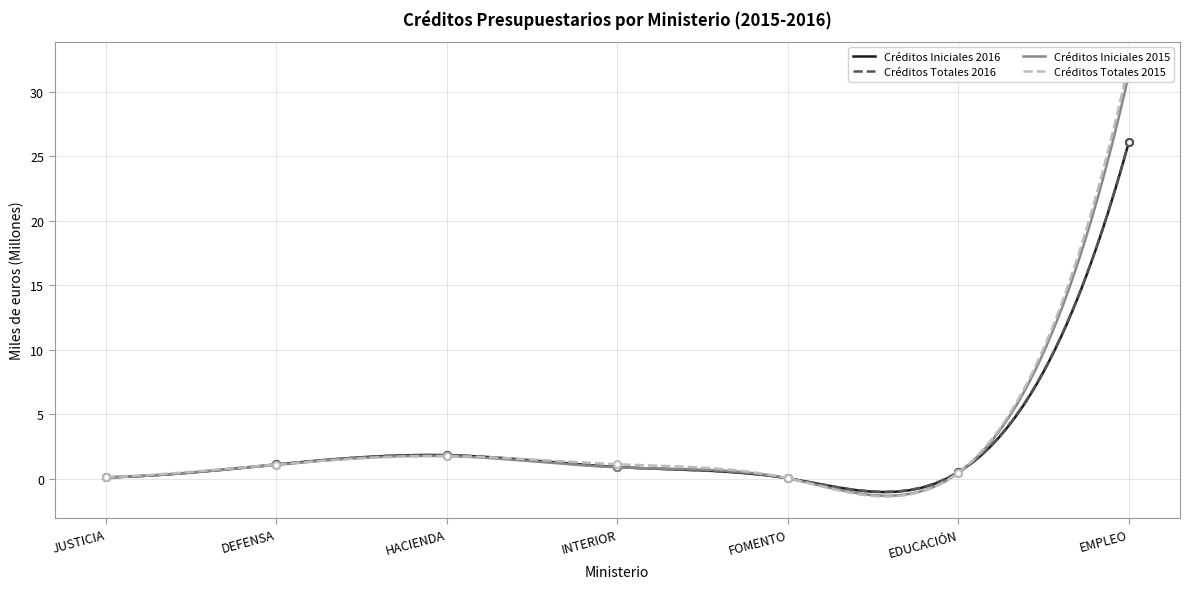

What value does the Créditos Totales 2016 series have at EMPLEO?

26.1